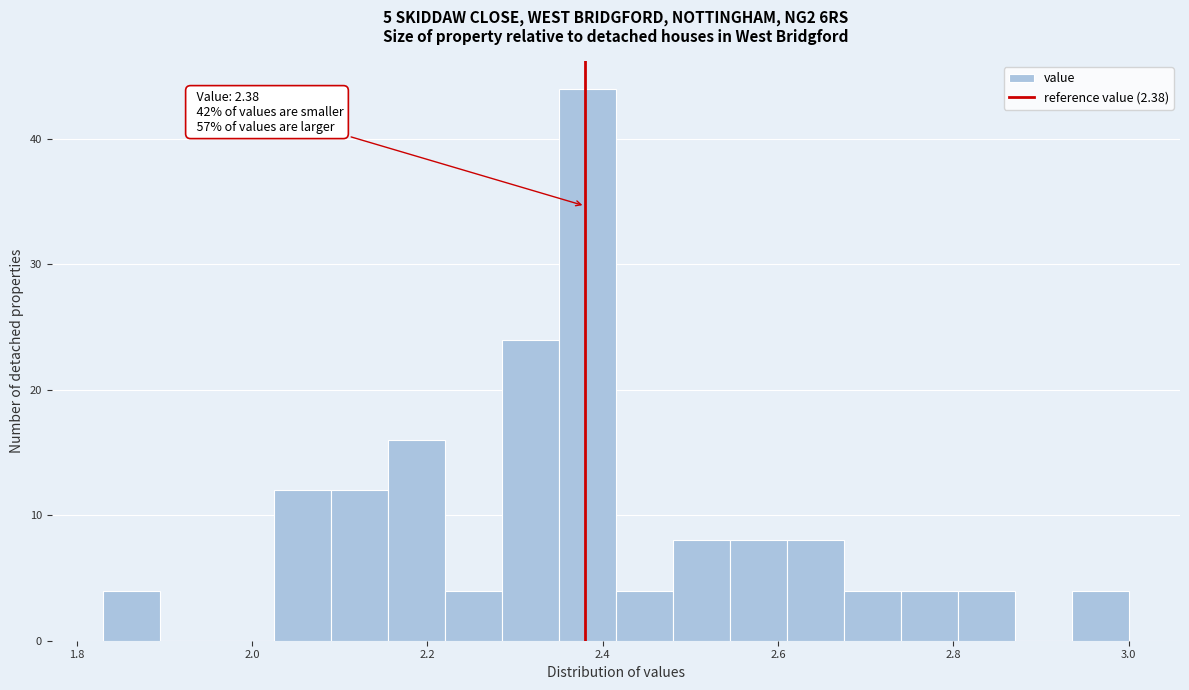

Read against the x-axis, roughly where is the centre of the tallest bar?

2.38